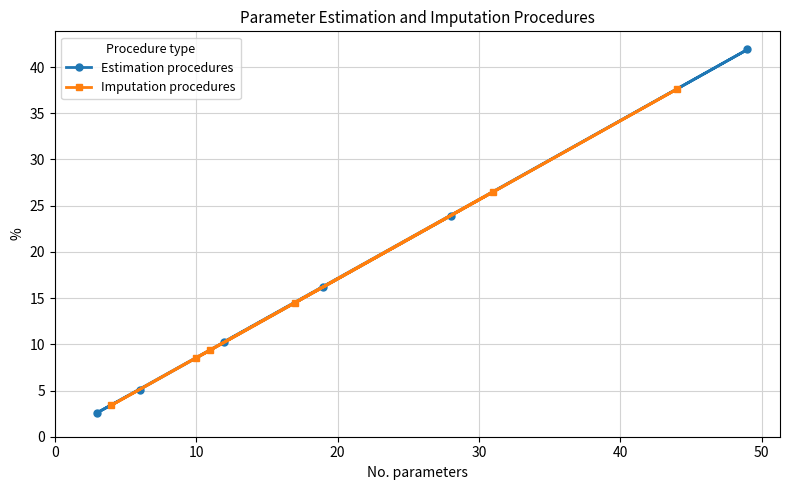

Which series has the largest range (max minus min)?

Estimation procedures